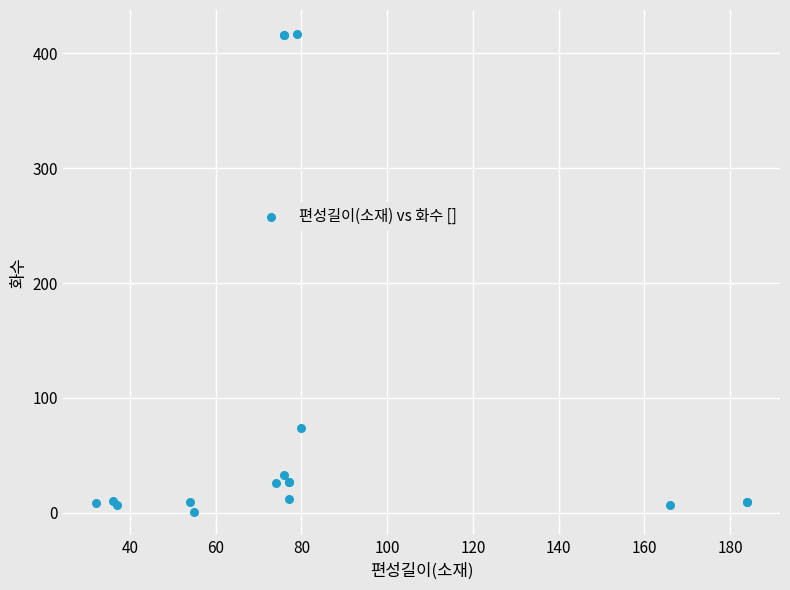

What Y value in the scatter plot is closest to 209?

74